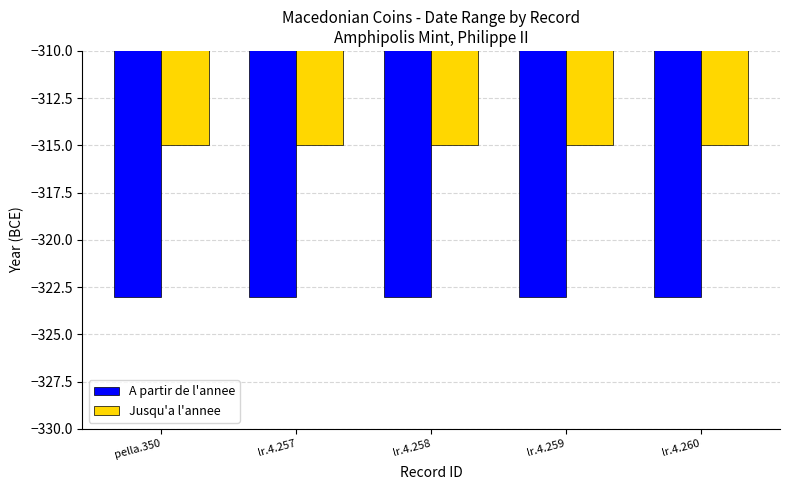

Is it true that A partir de l'annee equals -442 at lr.4.258?

False